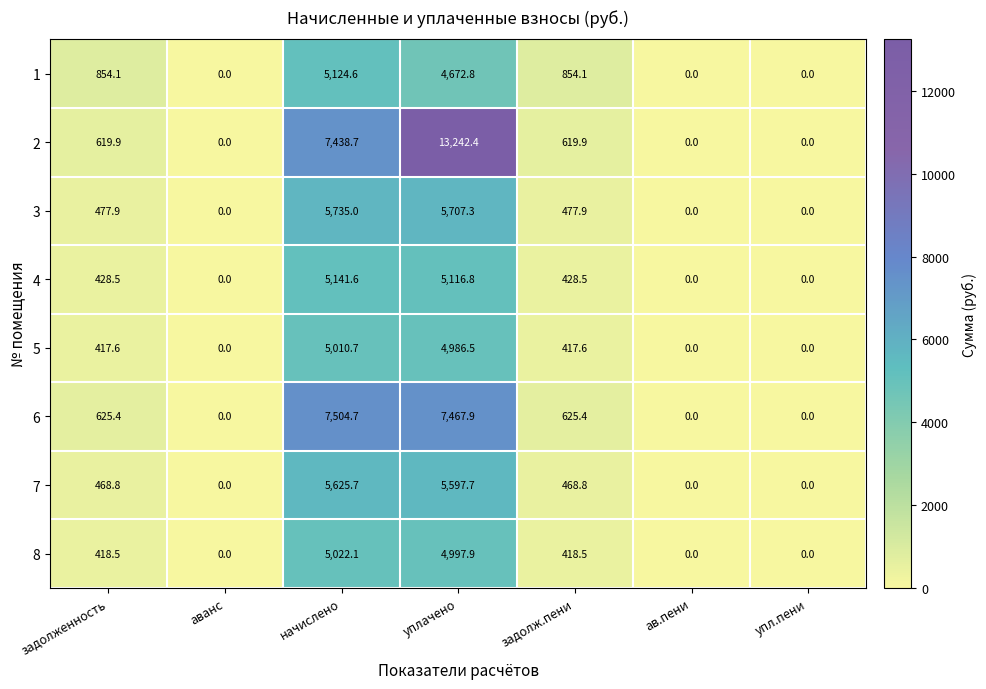

What is the highest value of the 8 series?

5022.1